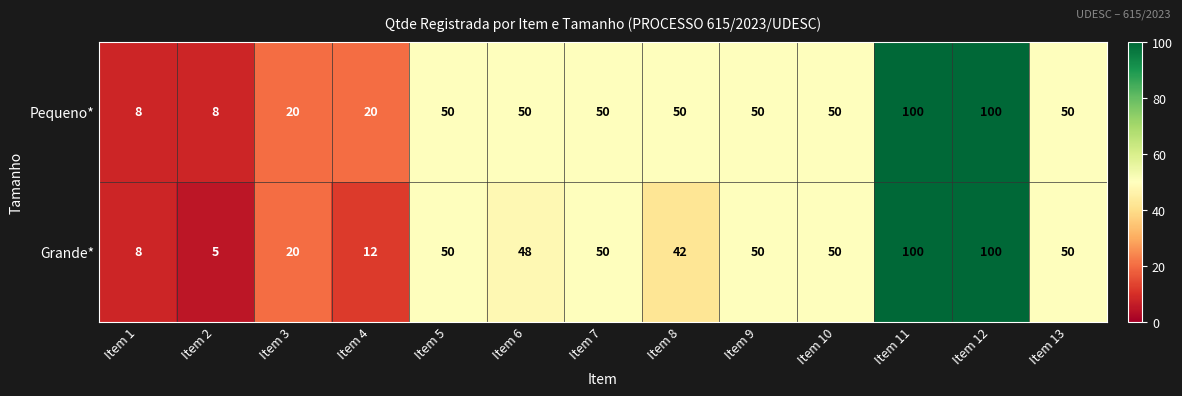

What value does the Pequeno* series have at Item 12, to the nearest 10?

100